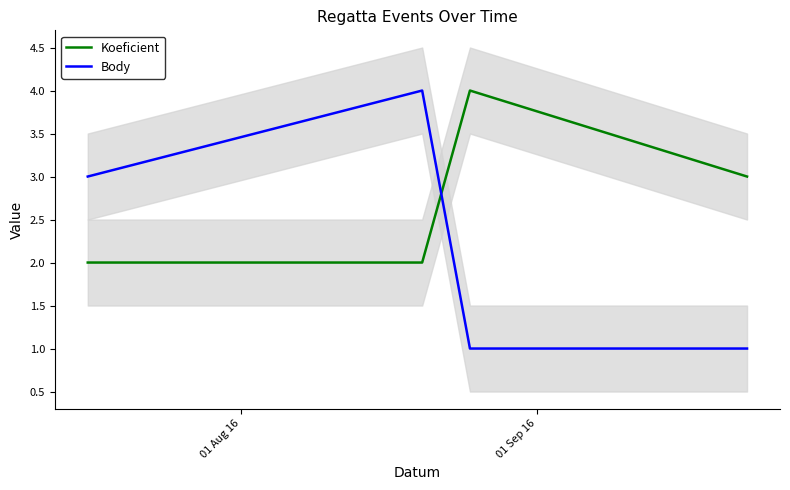

List the series in order of their peak value, lowest first.

Koeficient, Body